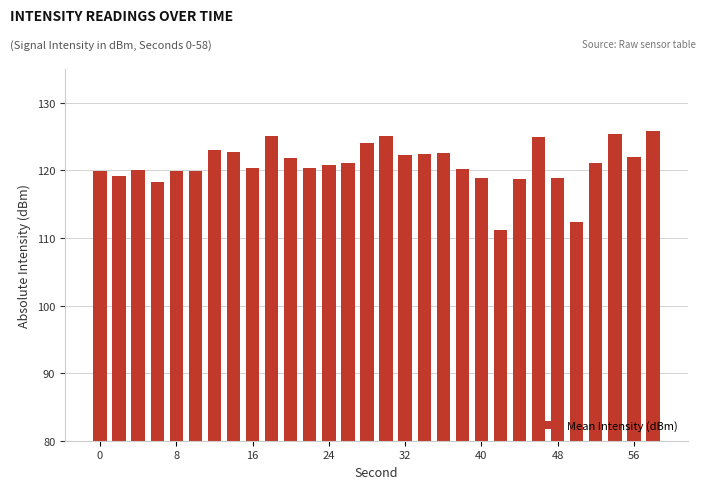

What is the value of the 27th bar from the left?

121.1